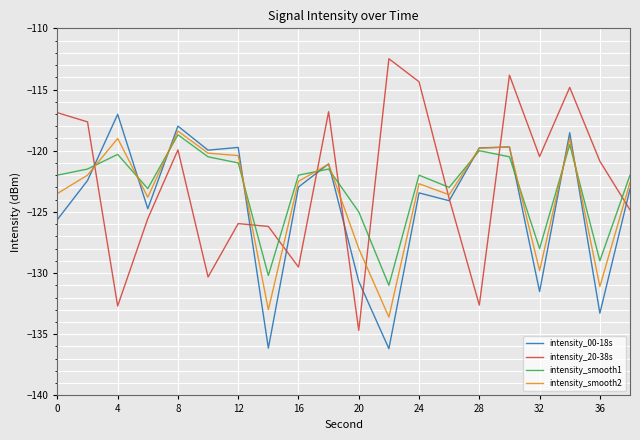

Rank the series by their maximum value, from lowest to highest.

intensity_smooth1, intensity_smooth2, intensity_00-18s, intensity_20-38s